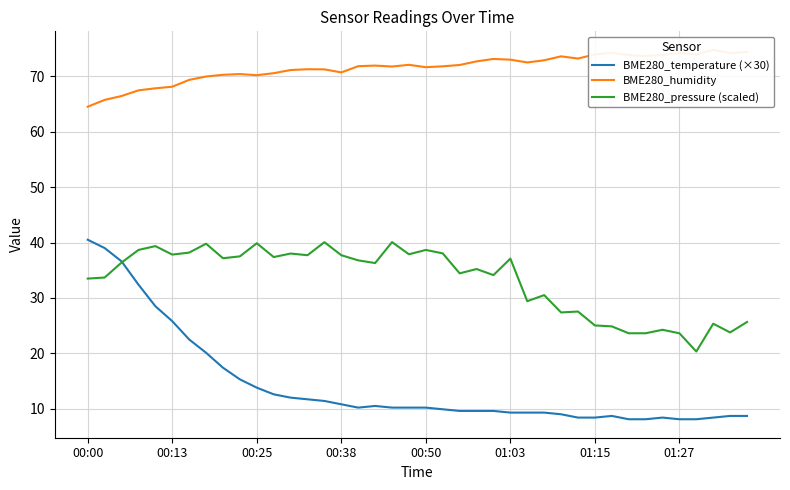

At which label does BME280_temperature (×30) reach its peak?

00:00